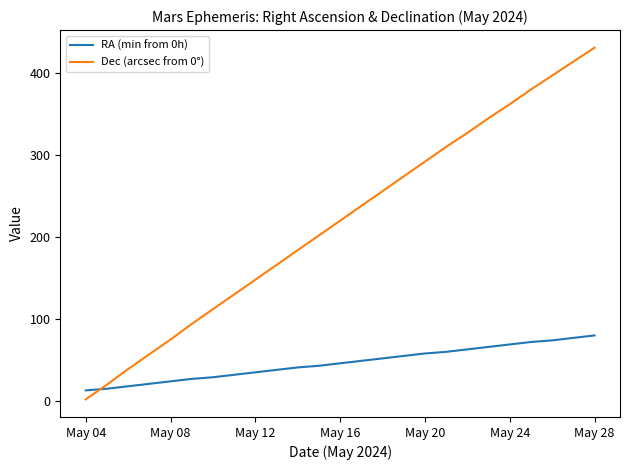

Which series has the largest total across all categories?

Dec (arcsec from 0°)